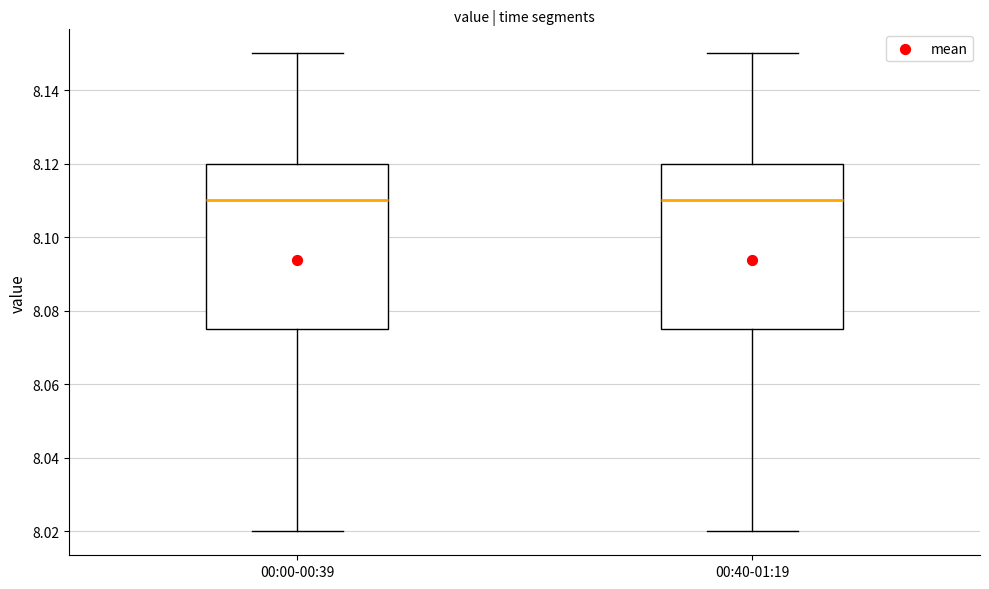

Where is the upper edge of the box for 00:00-00:39 on the y-axis? The values are not printed on the chart, so give them approximately, as read against the axis.

8.120